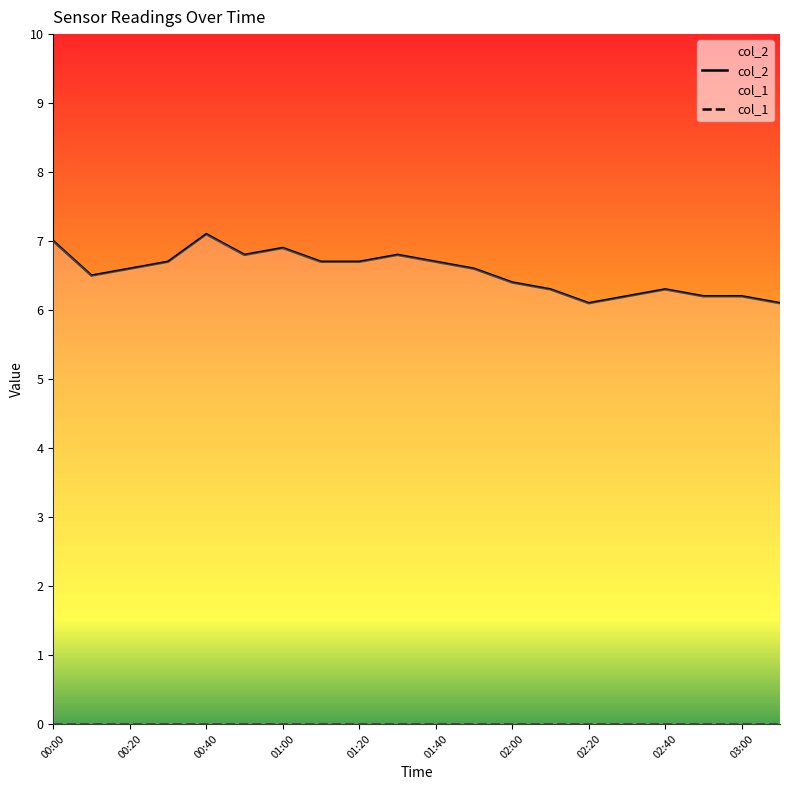

Approximately how many times larger is the value at 01:10 compared to 03:00?

1.1